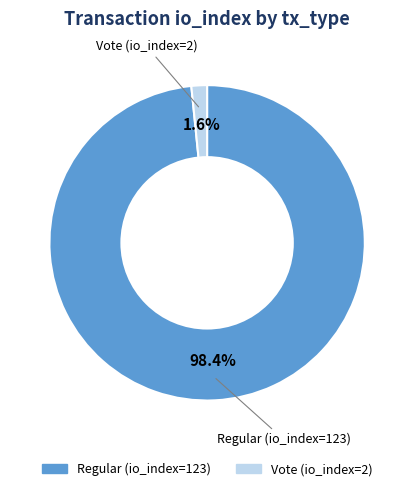

The Vote (io_index=2) slice represents 2% of the pie. True or false?

True